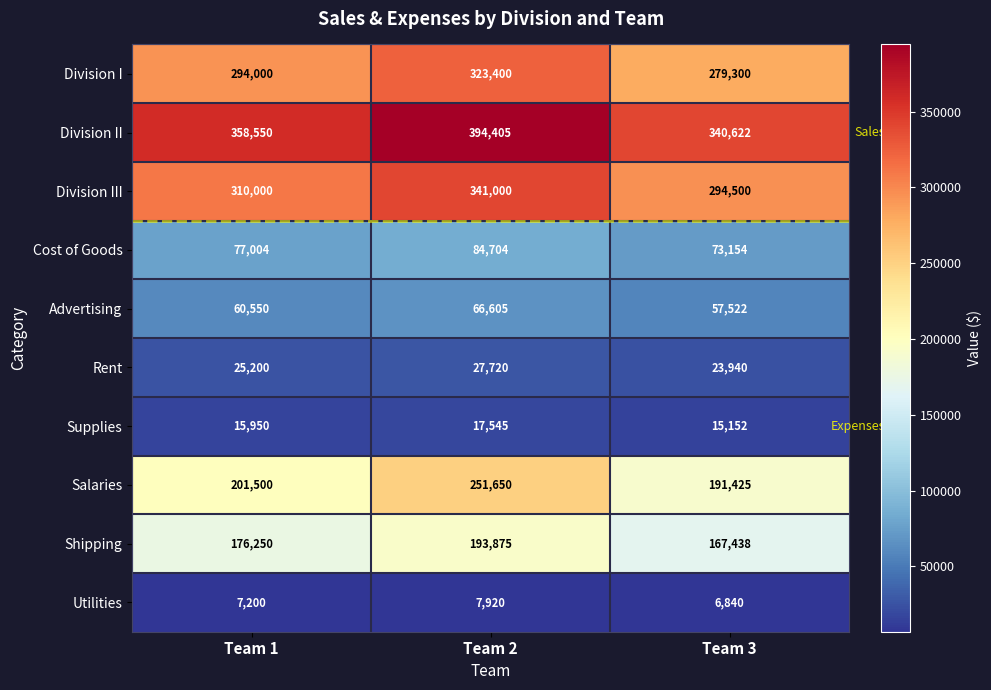

The Advertising series shows 108229 at Team 2. True or false?

False